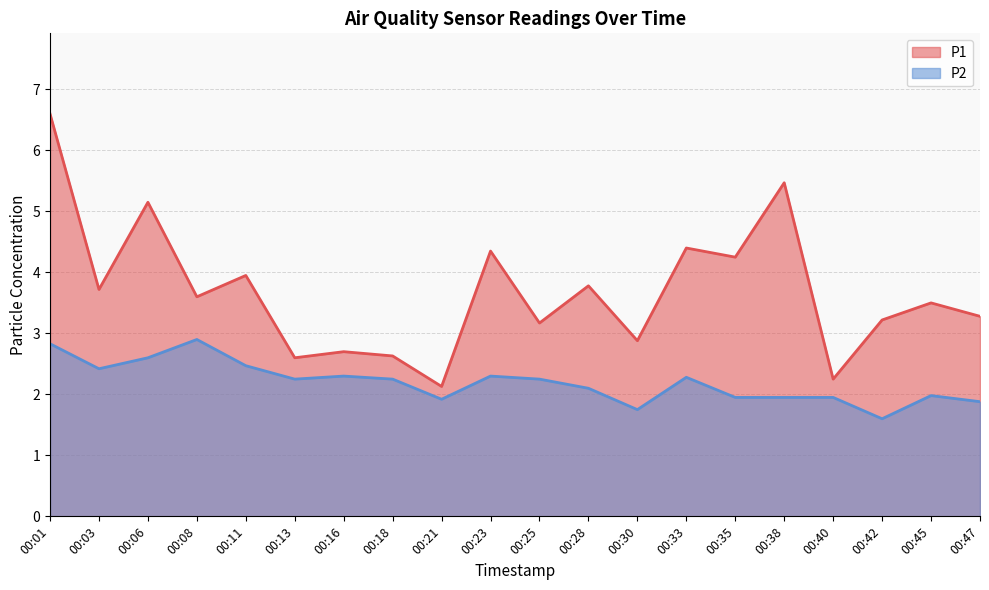

Rank the series at 00:33 from highest to lowest value.

P1, P2